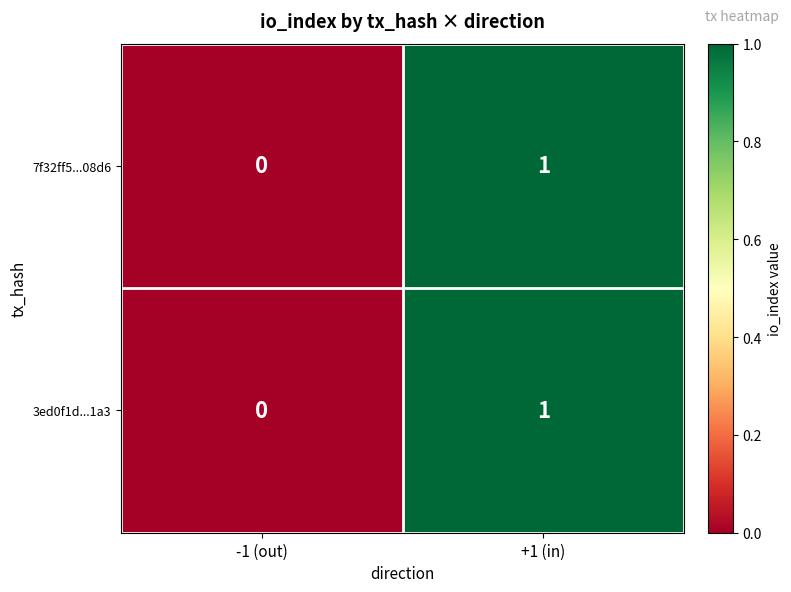

Reading right to left, list all the values displayed in this chart.

7f32ff5...08d6: 1	0
3ed0f1d...1a3: 1	0